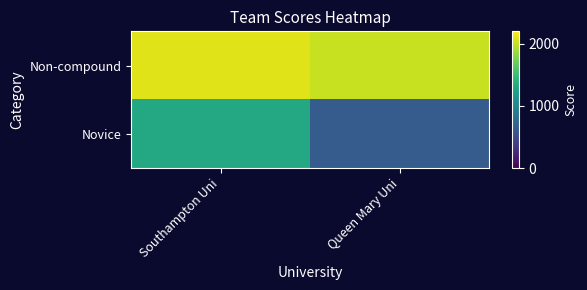

Reading left to right, extract all data points from this chart.

Non-compound: Southampton Uni=2096	Queen Mary Uni=2019
Novice: Southampton Uni=1332	Queen Mary Uni=643